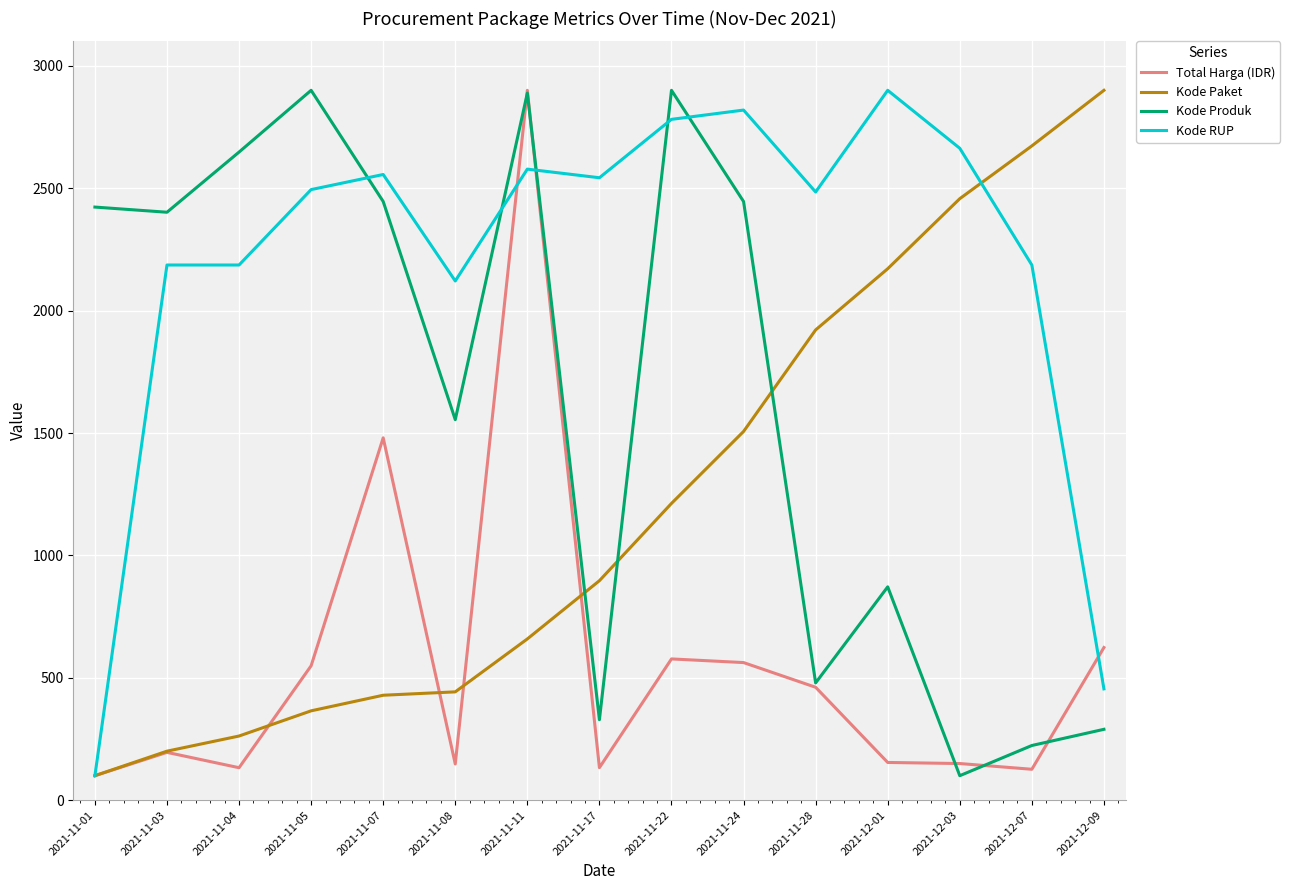

What is the sum of all Total Harga (IDR) values?

8291.7